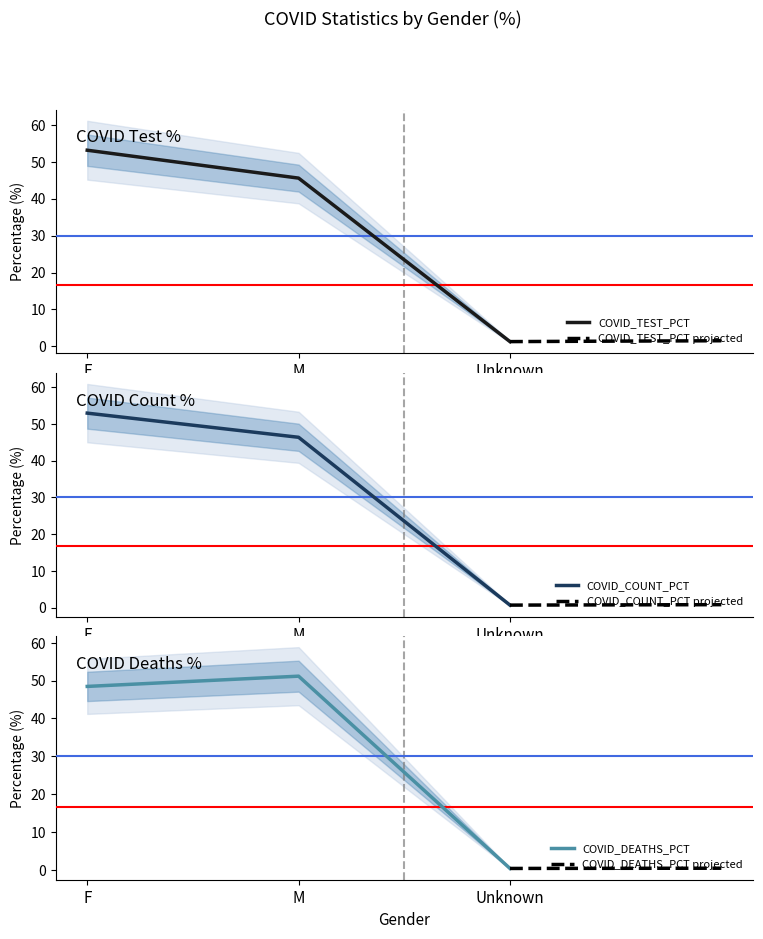

Is it true that COVID_TEST_PCT equals 45.6 at M?

True